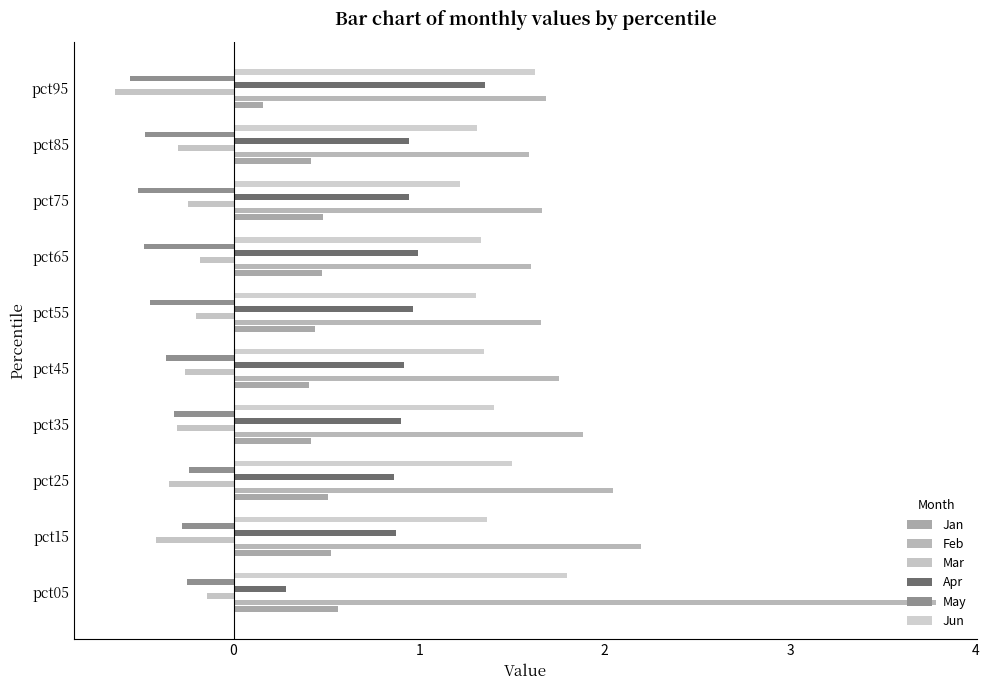

What are all the series names shown in the legend?

Jan, Feb, Mar, Apr, May, Jun